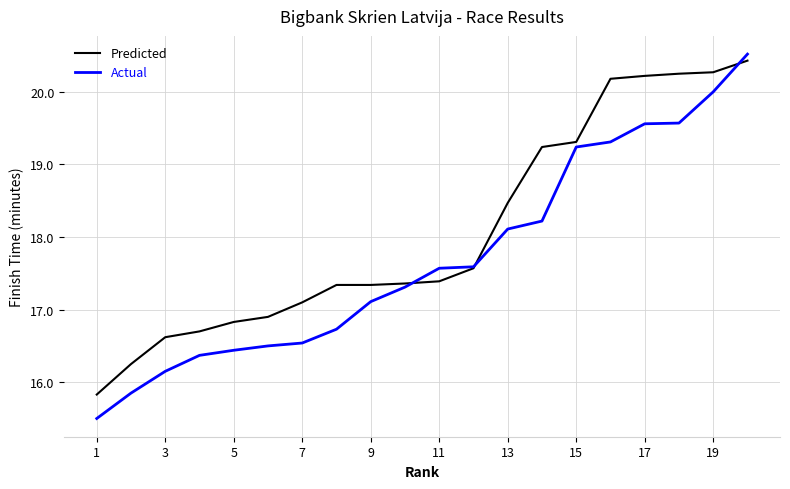

What is the minimum value for Actual?

15.5